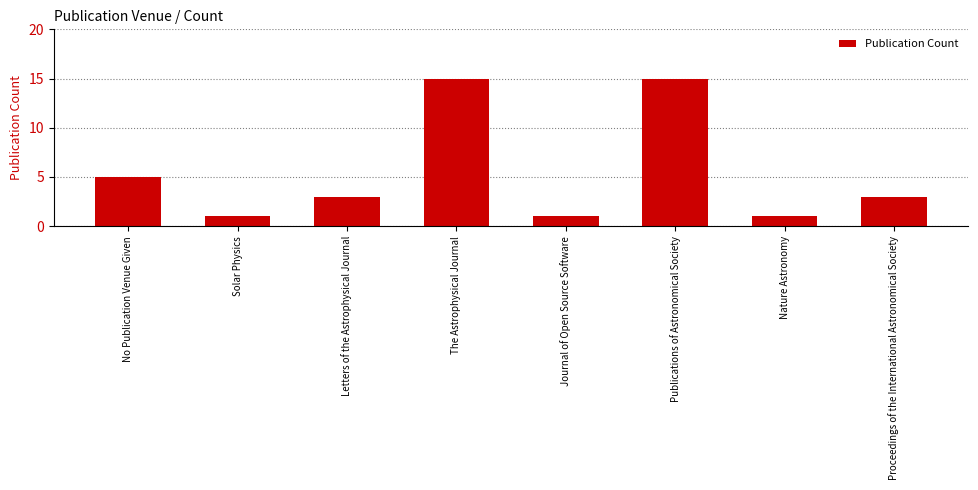

What is the change in value from No Publication Venue Given to Journal of Open Source Software?

-4